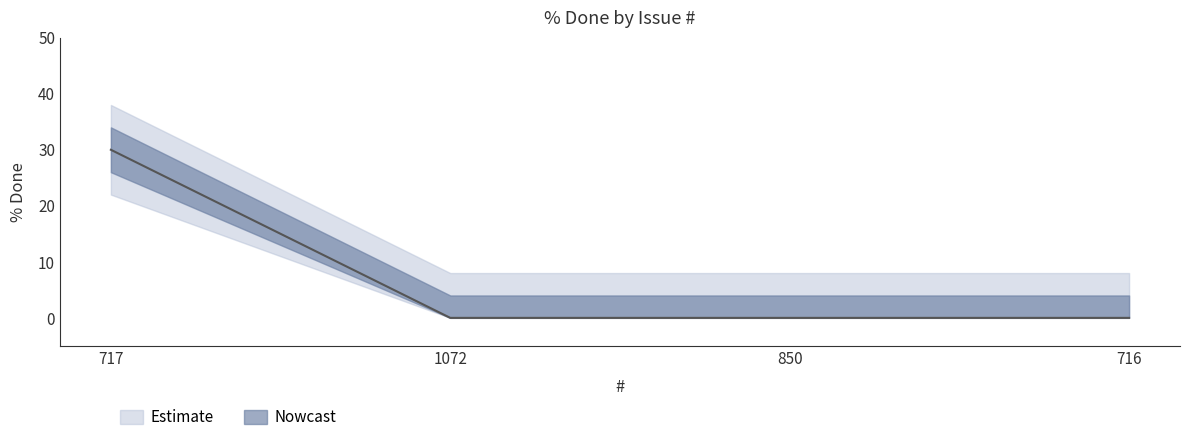

Reading left to right, extract all data points from this chart.

717=30	1072=0	850=0	716=0